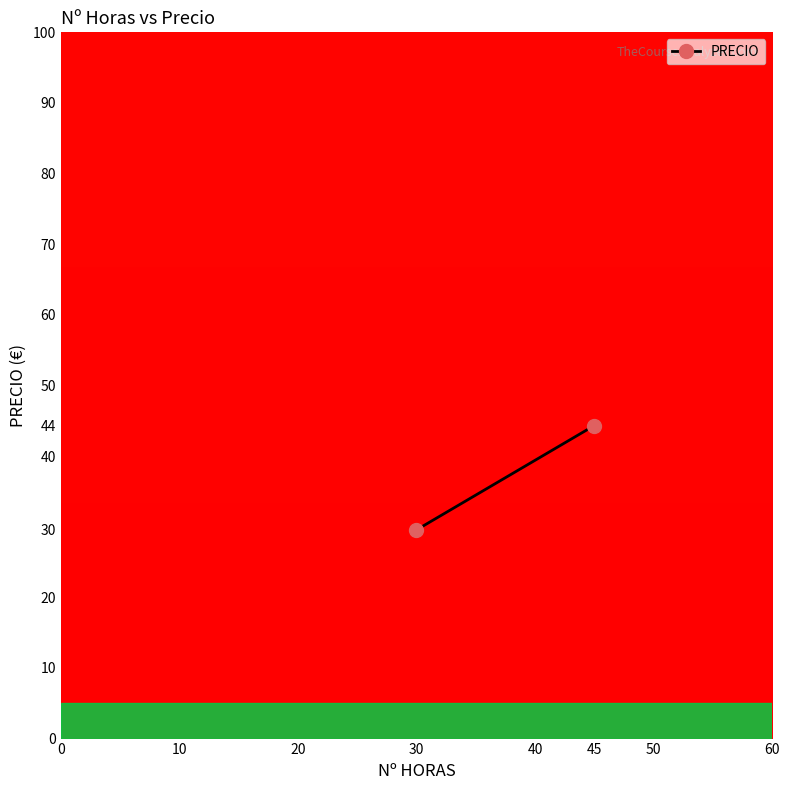

How many distinct data groups are displayed?

1